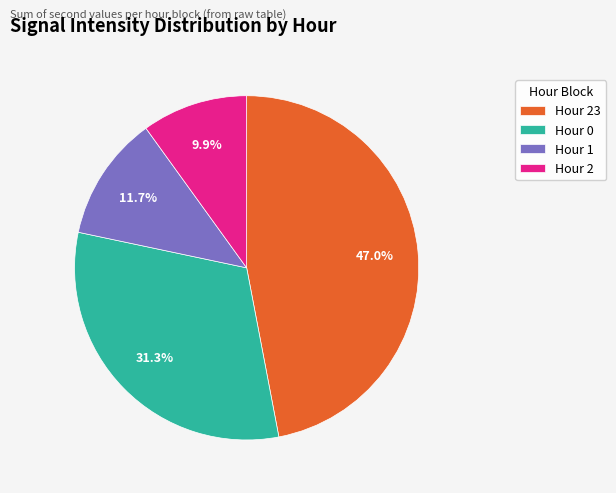

Is there a majority slice in this chart?

No